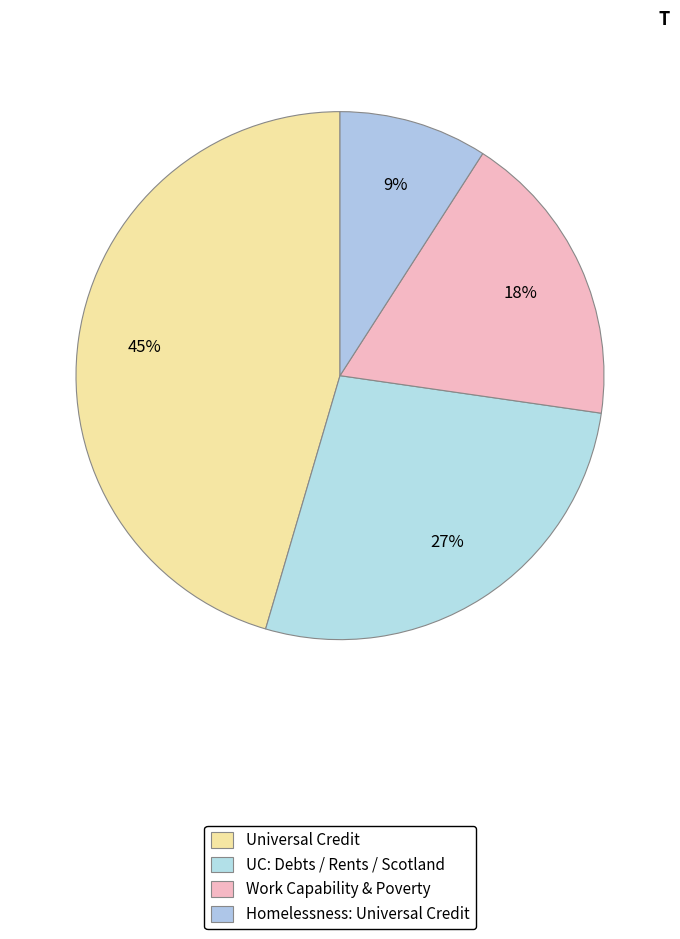

Does any single category account for the majority?

No